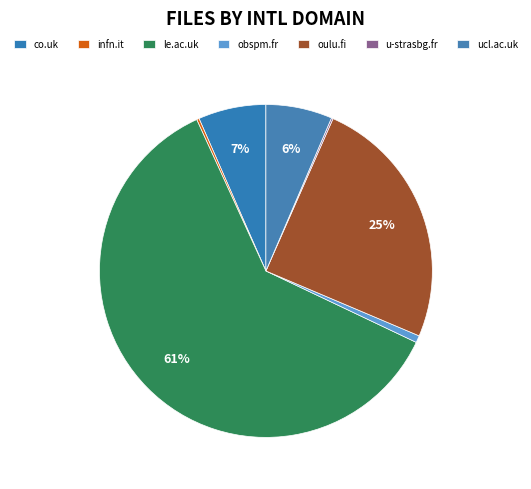

True or false: obspm.fr accounts for 11% of the total.

False